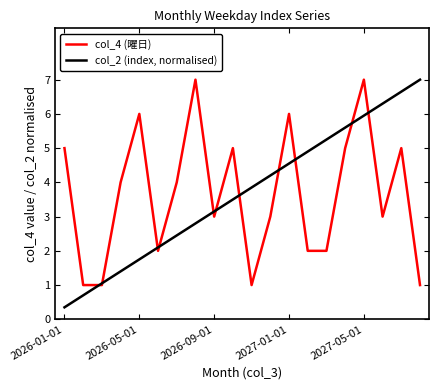

Rank the series by their average value, from lowest to highest.

col_4 (曜日), col_2 (index, normalised)